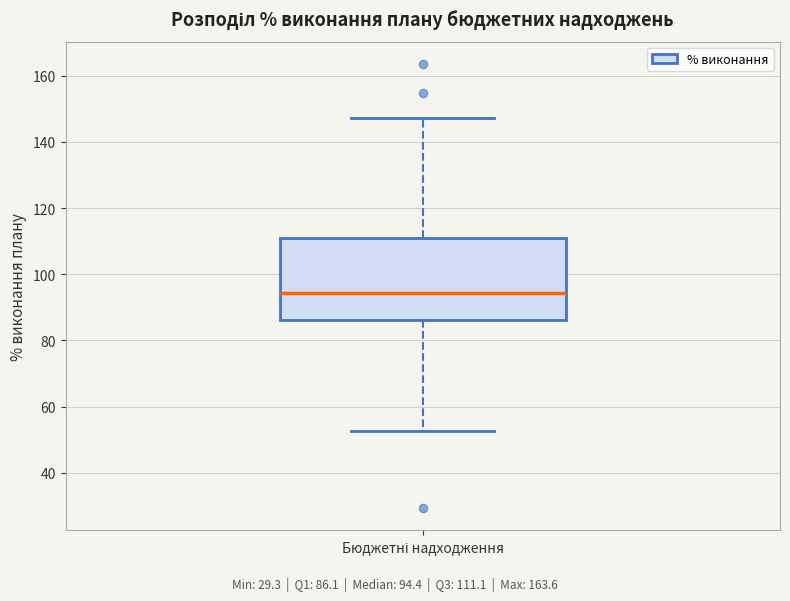

Transcribe this box plot: give where the median line is, the range the box spans, and where the two whiskers end, as read against the y-axis. The values are not printed on the chart, so give them approximately, as read against the axis.

median 94, box 86 to 112, whiskers 52 to 148